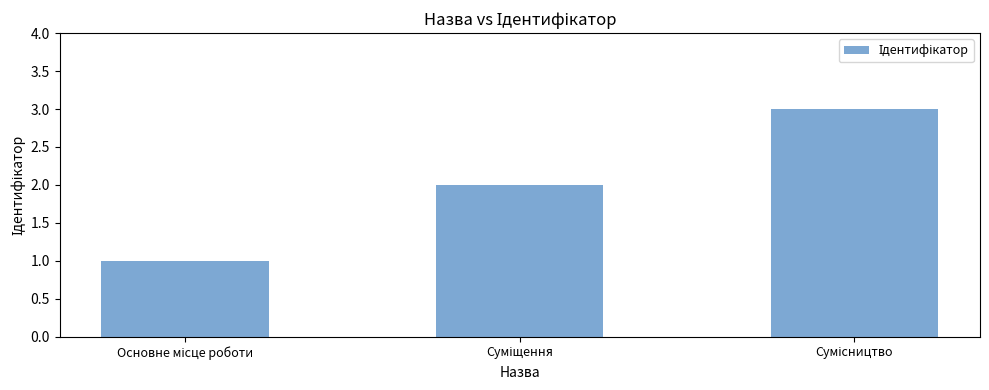

What is the sum of all values?

6